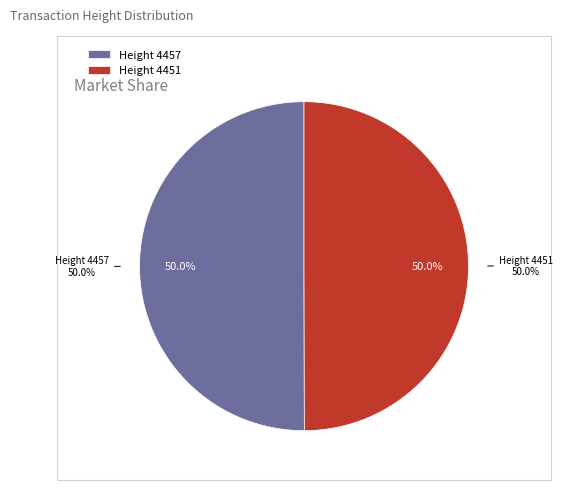

How many segments does this pie chart have?

2